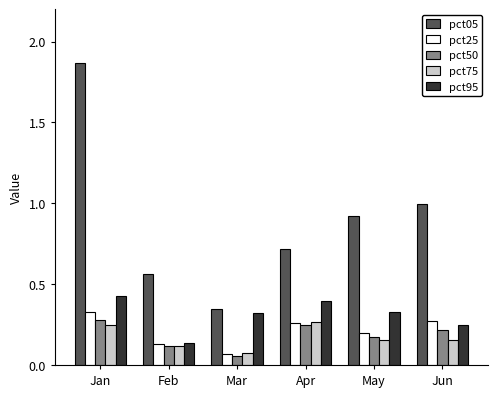

How many groups of bars are there?

6